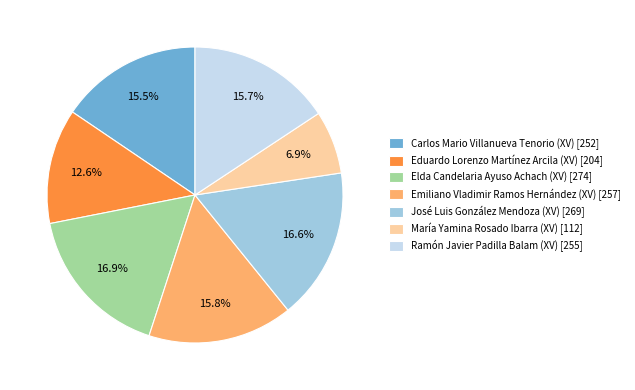

To the nearest percent, what percentage of the pie is Ramón Javier Padilla Balam (XV)?

16%